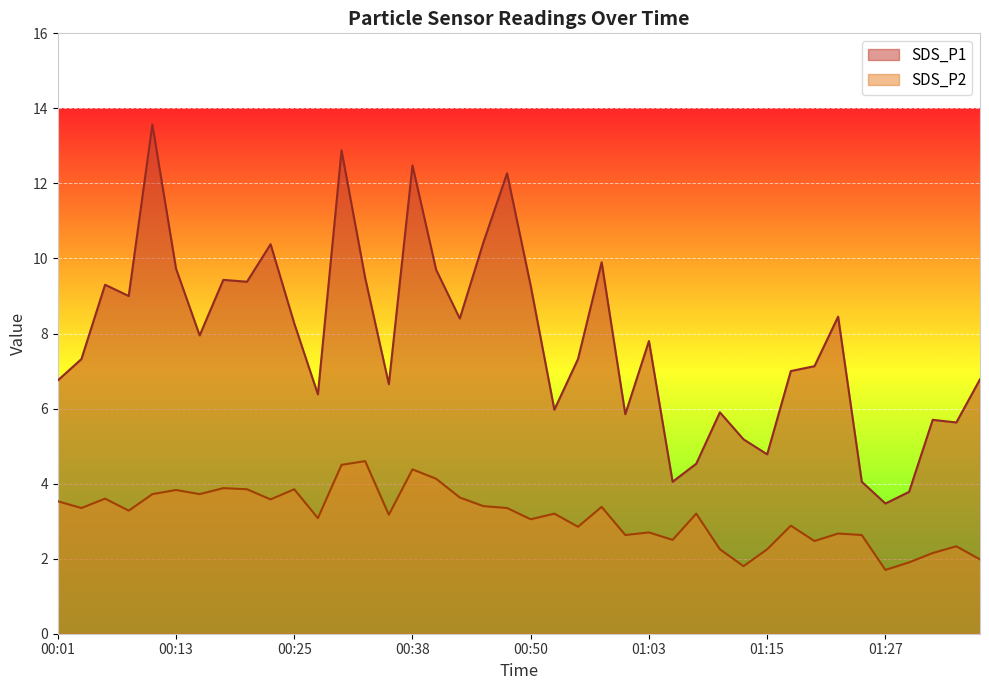

Does the chart display data point markers on the line(s)?

No